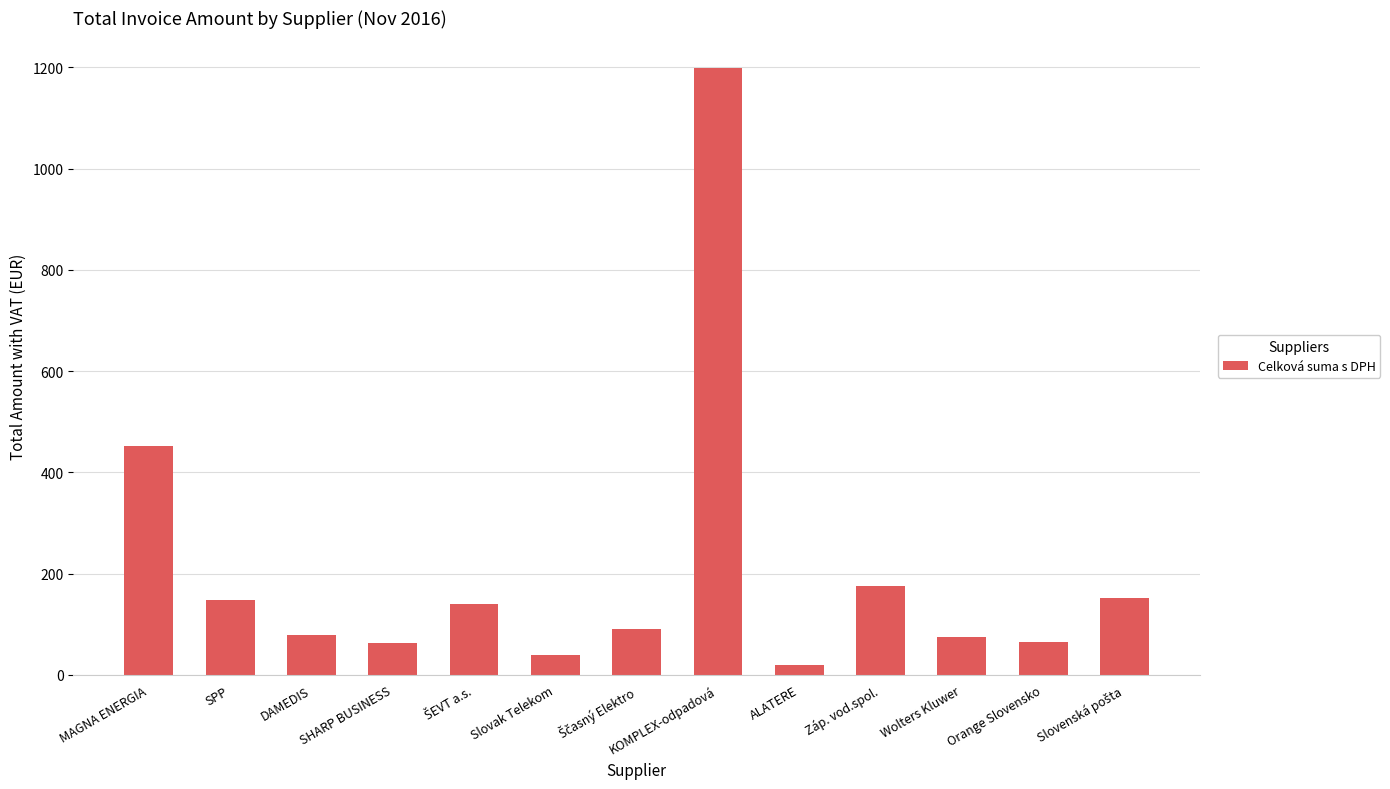

How many bars are there in total?

13